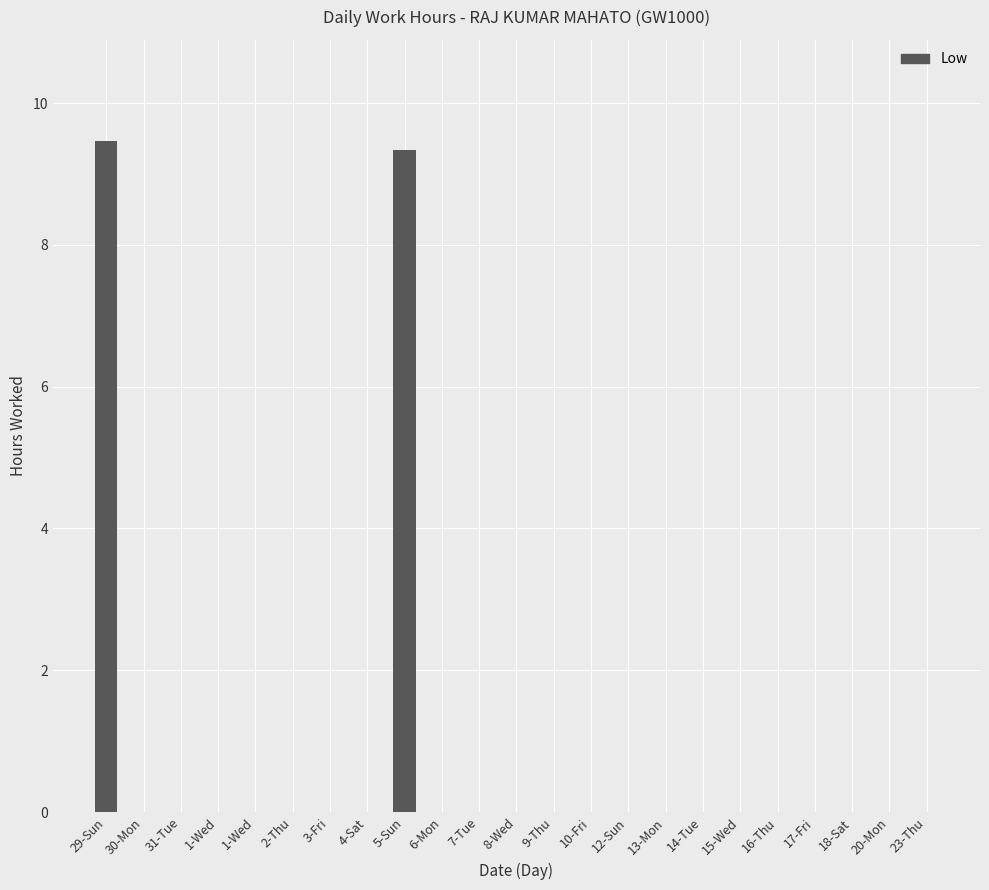

What is the maximum value shown in the chart?

9.5